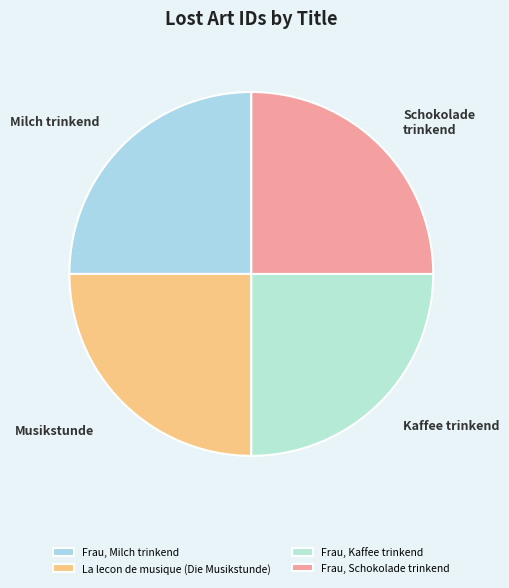

What is the smallest slice in the pie chart?

Frau, Kaffee trinkend